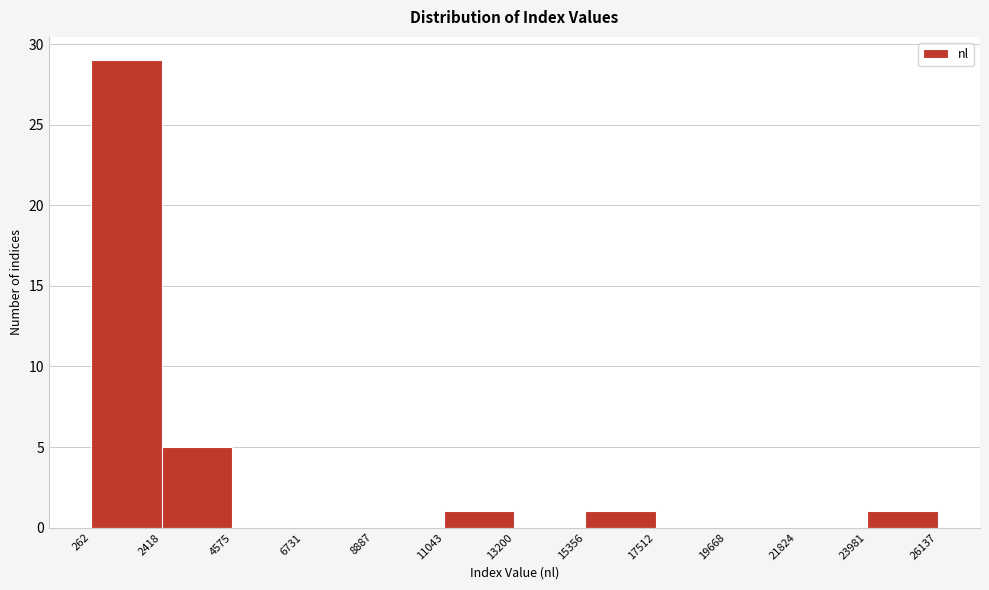

Reading left to right, transcribe this chart: for each bar, give the range it covers on the x-axis and its height. The values are not printed on the chart, so give them approximately, as read against the axis.

262 to 2418: 29
2418 to 4575: 5
4575 to 6731: 0
6731 to 8887: 0
8887 to 11043: 0
11043 to 13200: 1
13200 to 15356: 0
15356 to 17512: 1
17512 to 19668: 0
19668 to 21824: 0
21824 to 23981: 0
23981 to 26137: 1